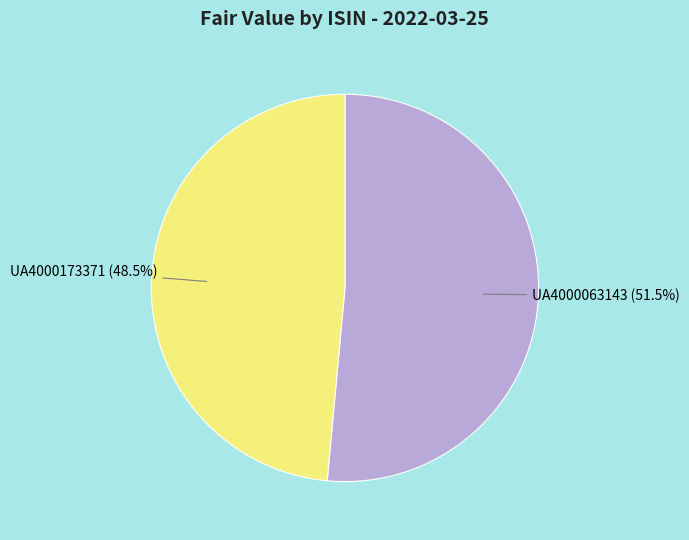

What percentage is NOT represented by UA4000063143?

48.5%